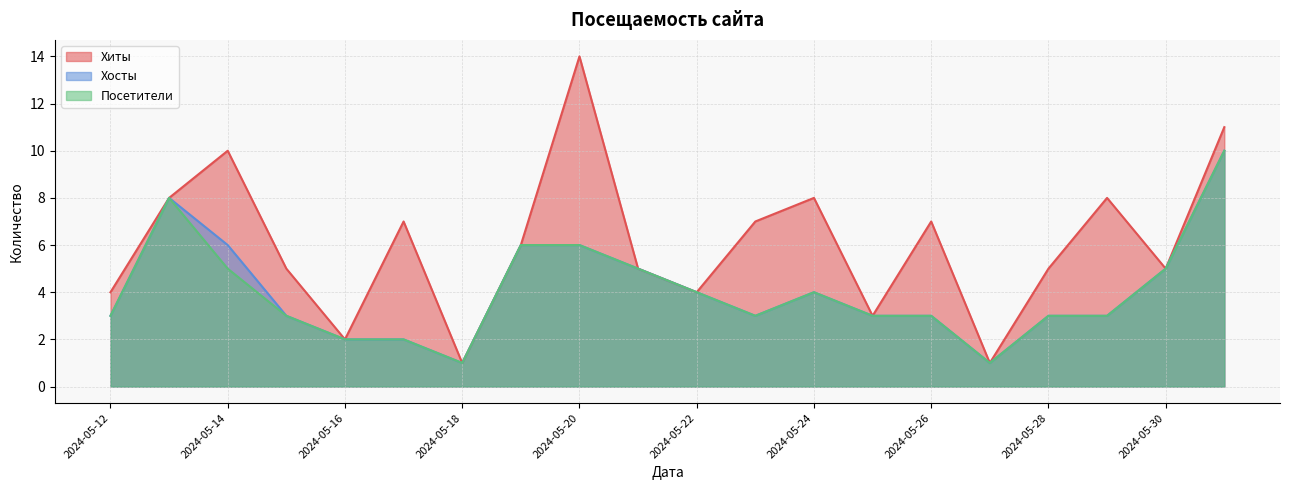

Between 2024-05-15 and 2024-05-21, which is larger?

2024-05-15